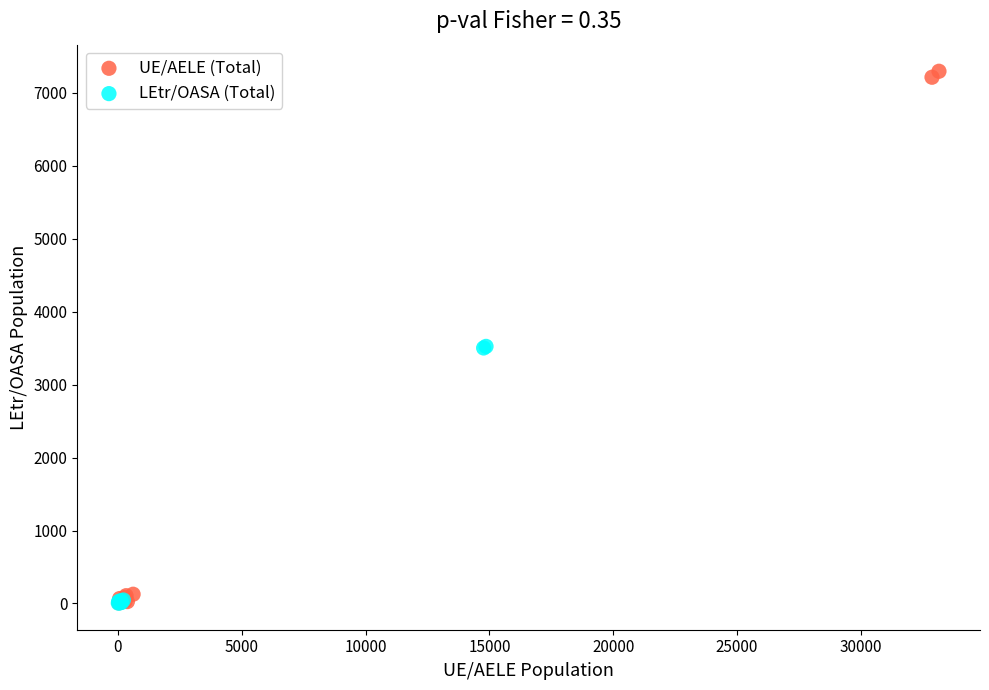

Which series contains the highest Y value?

UE/AELE (Total)